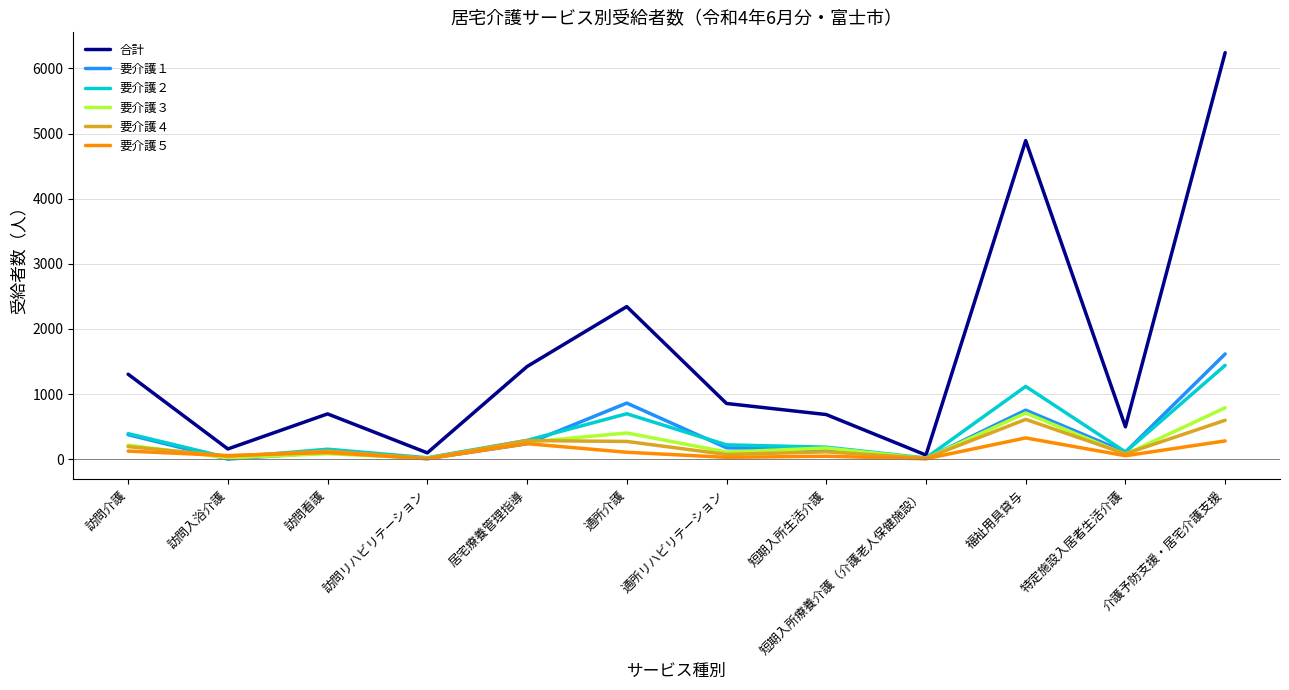

Does the chart display data point markers on the line(s)?

No